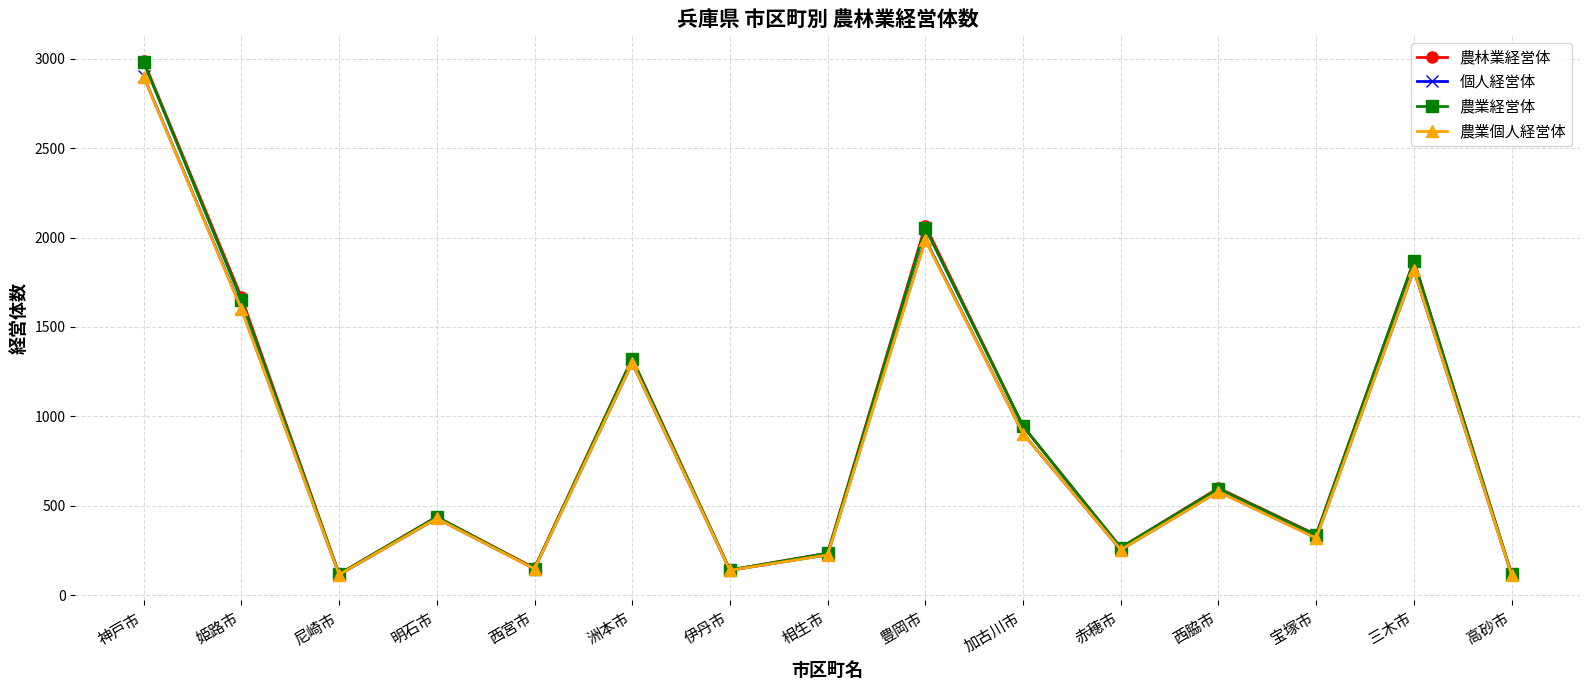

What are all the series names shown in the legend?

農林業経営体, 個人経営体, 農業経営体, 農業個人経営体